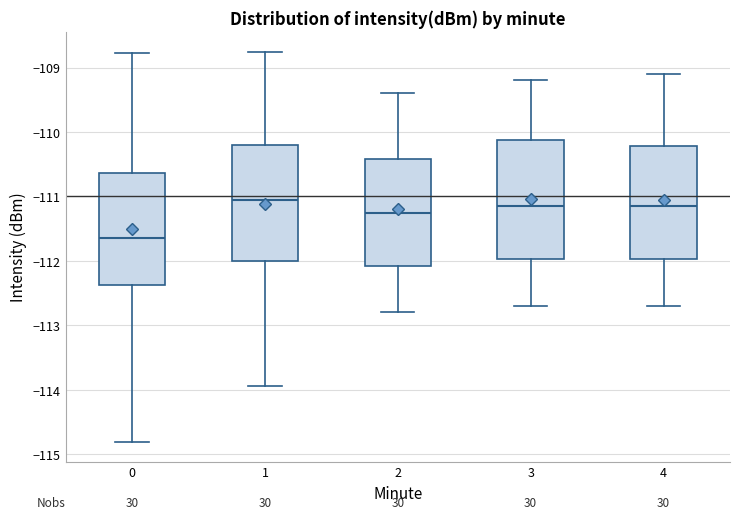

Reading left to right, transcribe this box plot: for each box, give where its median line is, the range the box spans, and where its two whiskers end, as read against the y-axis. The values are not printed on the chart, so give them approximately, as read against the axis.

0: median -111.6, box -112.4 to -110.6, whiskers -114.8 to -108.8
1: median -111.0, box -112.0 to -110.2, whiskers -113.9 to -108.8
2: median -111.2, box -112.1 to -110.4, whiskers -112.8 to -109.4
3: median -111.1, box -112.0 to -110.1, whiskers -112.7 to -109.2
4: median -111.1, box -112.0 to -110.2, whiskers -112.7 to -109.1